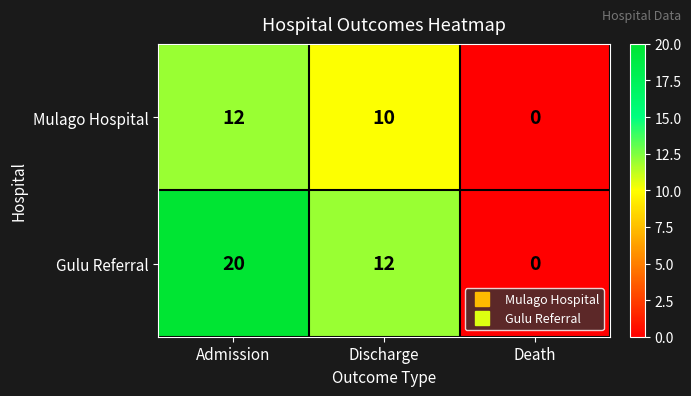

Reading left to right, list all the values displayed in this chart.

Mulago Hospital: 12	10	0
Gulu Referral: 20	12	0